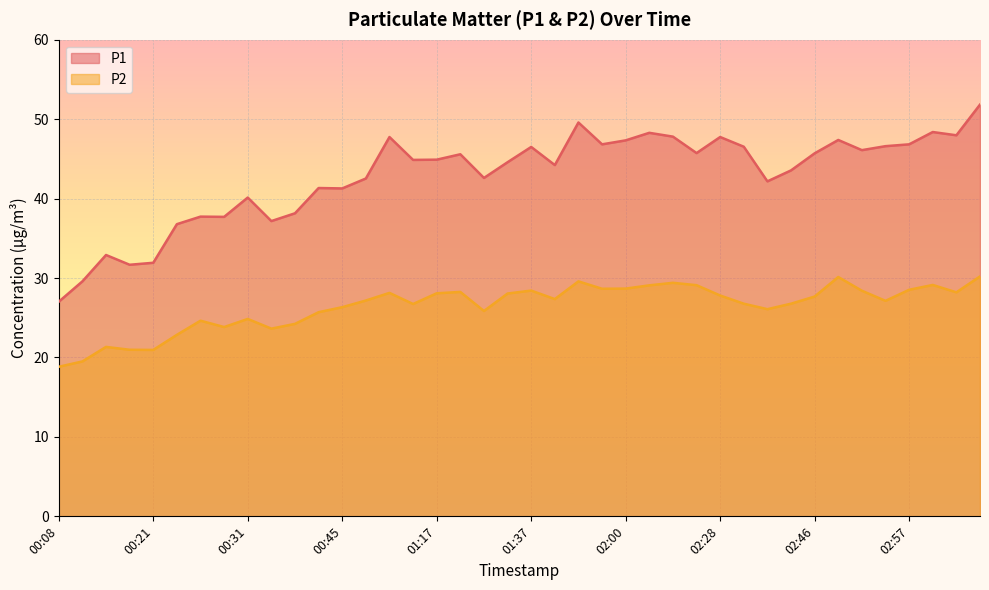

Reading left to right, transcribe all the data shown in this chart.

P1: 00:08=27.0	00:13=29.6	00:16=32.9	00:18=31.7	00:21=31.9	00:23=36.8	00:26=37.7	00:28=37.7	00:31=40.1	00:34=37.2	00:36=38.1	00:42=41.3	00:45=41.3	00:57=42.5	00:59=47.8	01:11=44.9	01:17=44.9	01:23=45.6	01:32=42.6	01:35=44.6	01:37=46.5	01:43=44.2	01:49=49.6	01:57=46.8	02:00=47.3	02:03=48.3	02:11=47.8	02:23=45.7	02:28=47.8	02:34=46.5	02:36=42.2	02:44=43.5	02:46=45.7	02:49=47.4	02:52=46.1	02:55=46.6	02:57=46.8	03:00=48.4	03:03=48.0	03:06=51.8
P2: 00:08=18.8	00:13=19.5	00:16=21.3	00:18=21.0	00:21=20.9	00:23=22.9	00:26=24.6	00:28=23.8	00:31=24.9	00:34=23.6	00:36=24.2	00:42=25.7	00:45=26.3	00:57=27.2	00:59=28.1	01:11=26.7	01:17=28.1	01:23=28.2	01:32=25.9	01:35=28.1	01:37=28.4	01:43=27.4	01:49=29.6	01:57=28.6	02:00=28.7	02:03=29.1	02:11=29.4	02:23=29.1	02:28=27.8	02:34=26.8	02:36=26.1	02:44=26.8	02:46=27.7	02:49=30.1	02:52=28.4	02:55=27.1	02:57=28.5	03:00=29.1	03:03=28.2	03:06=30.2